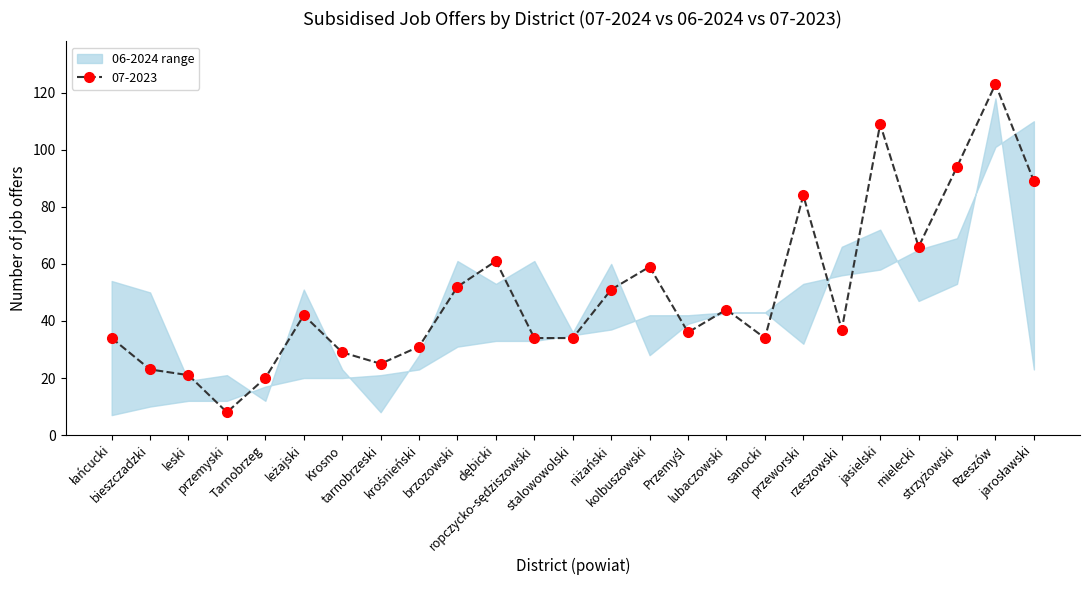

True or false: 07-2023 has more than 1 points higher than both neighbors.

True